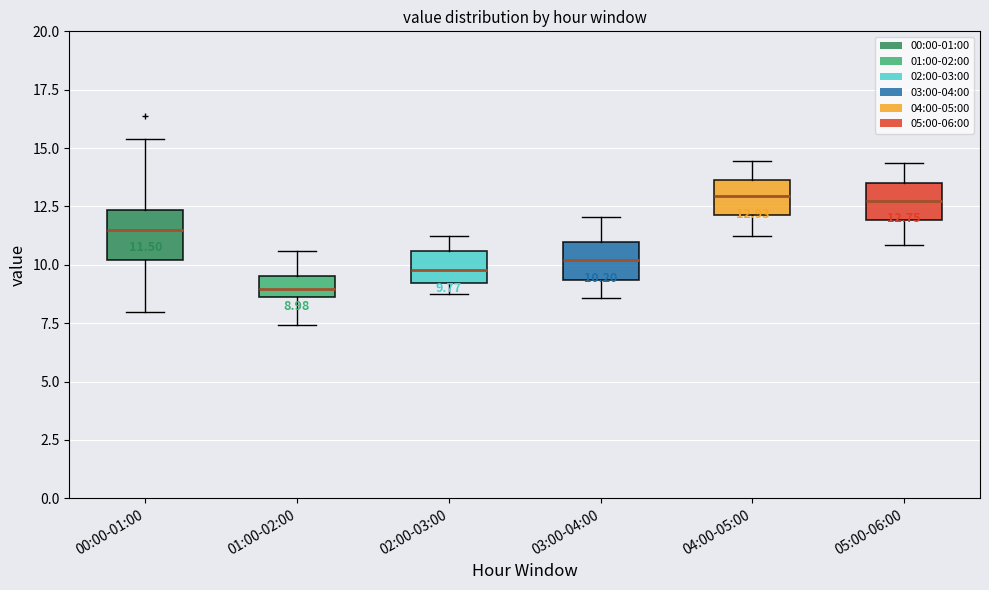

Comparing the boxes themselves (not the whiskers), which one is the tallest?

00:00-01:00